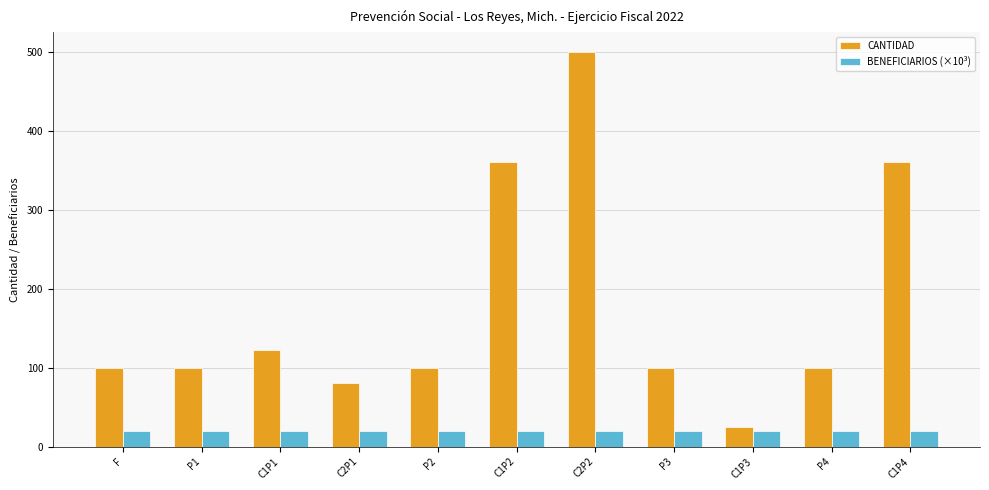

Which category has the highest value across all series?

C2P2